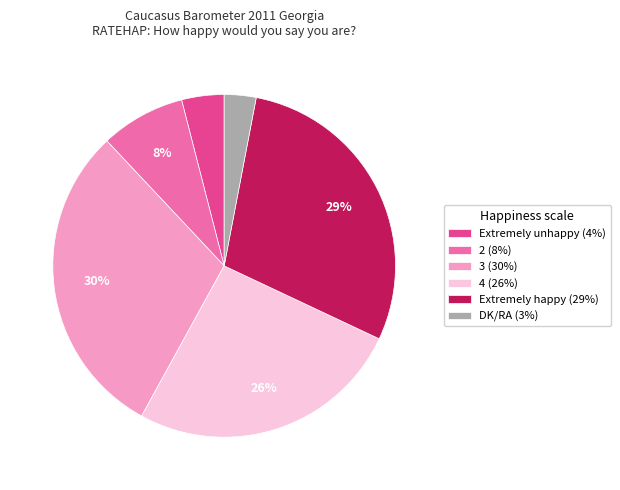

Rank the categories by value from lowest to highest.

DK/RA, Extremely unhappy, 2, 4, Extremely happy, 3